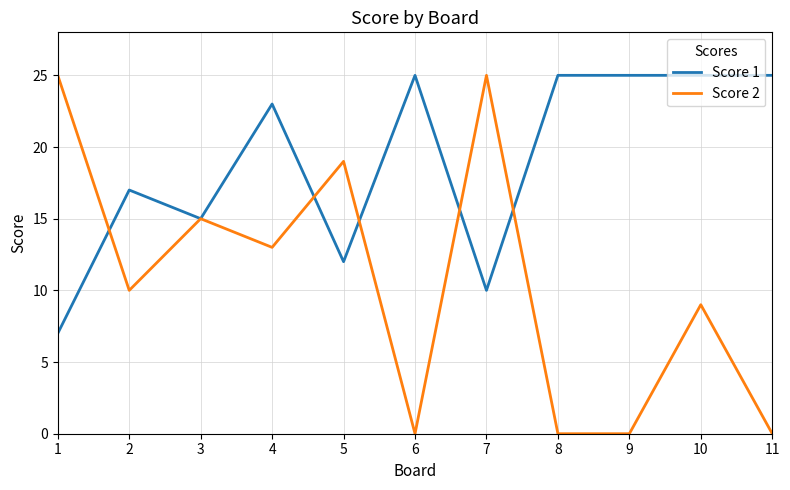

What is the total value across all series at 9?

25